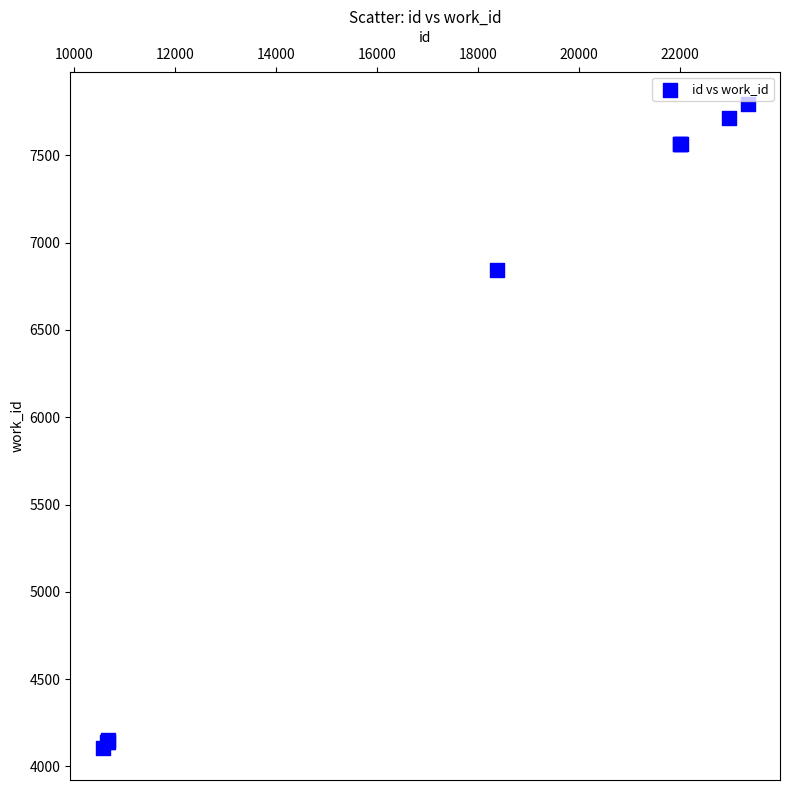

What Y value in the scatter plot is closest to 5951?

6842